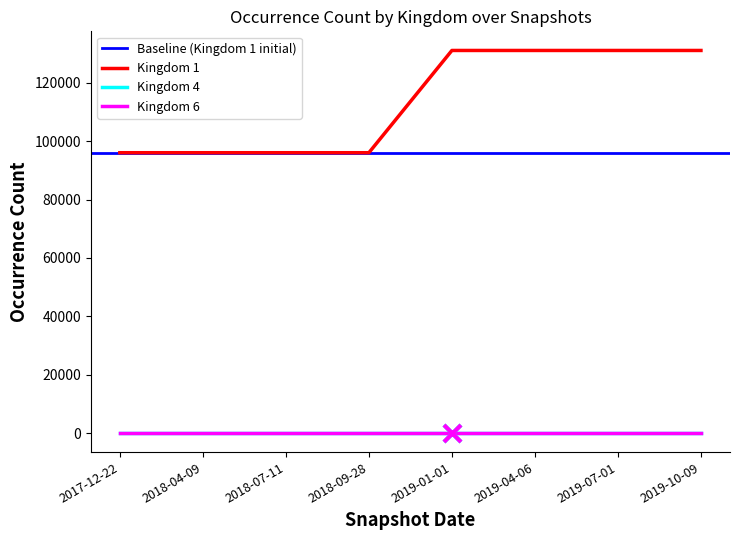

At which category is the sum across all series the highest?

2019-01-01